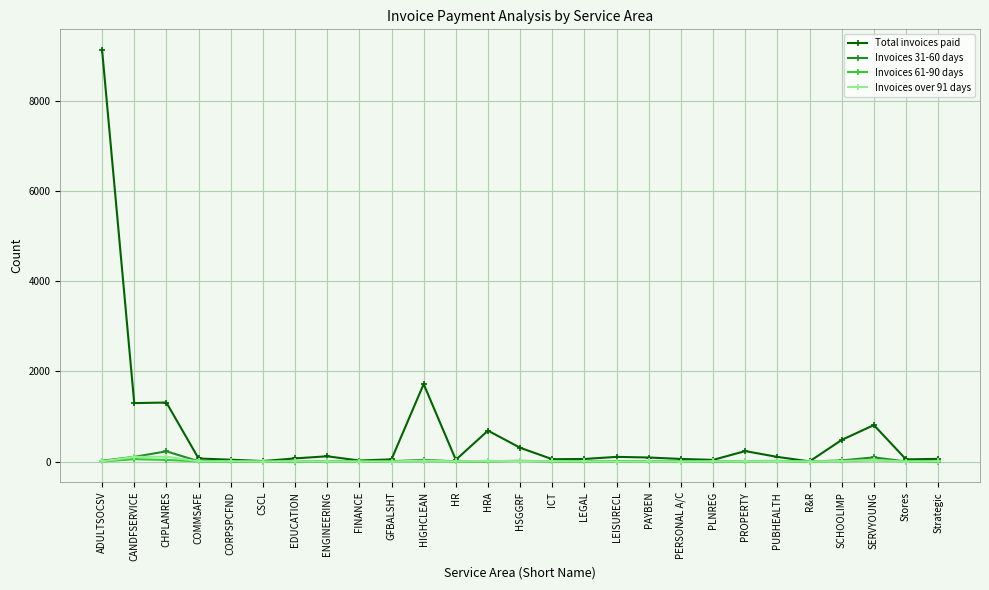

Which series has the largest total across all categories?

Total invoices paid